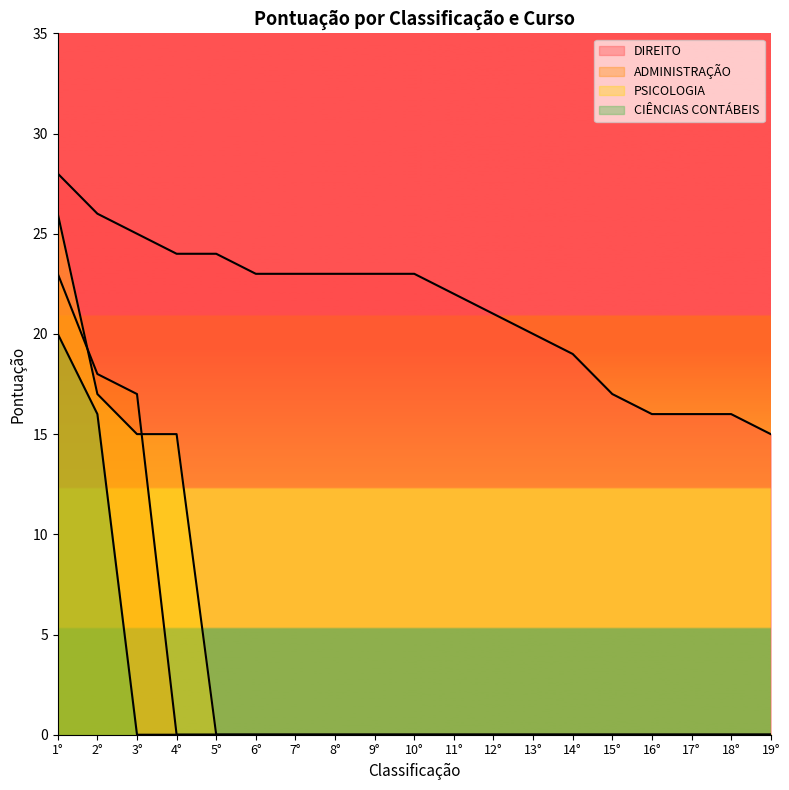

Which series has the largest total across all categories?

DIREITO